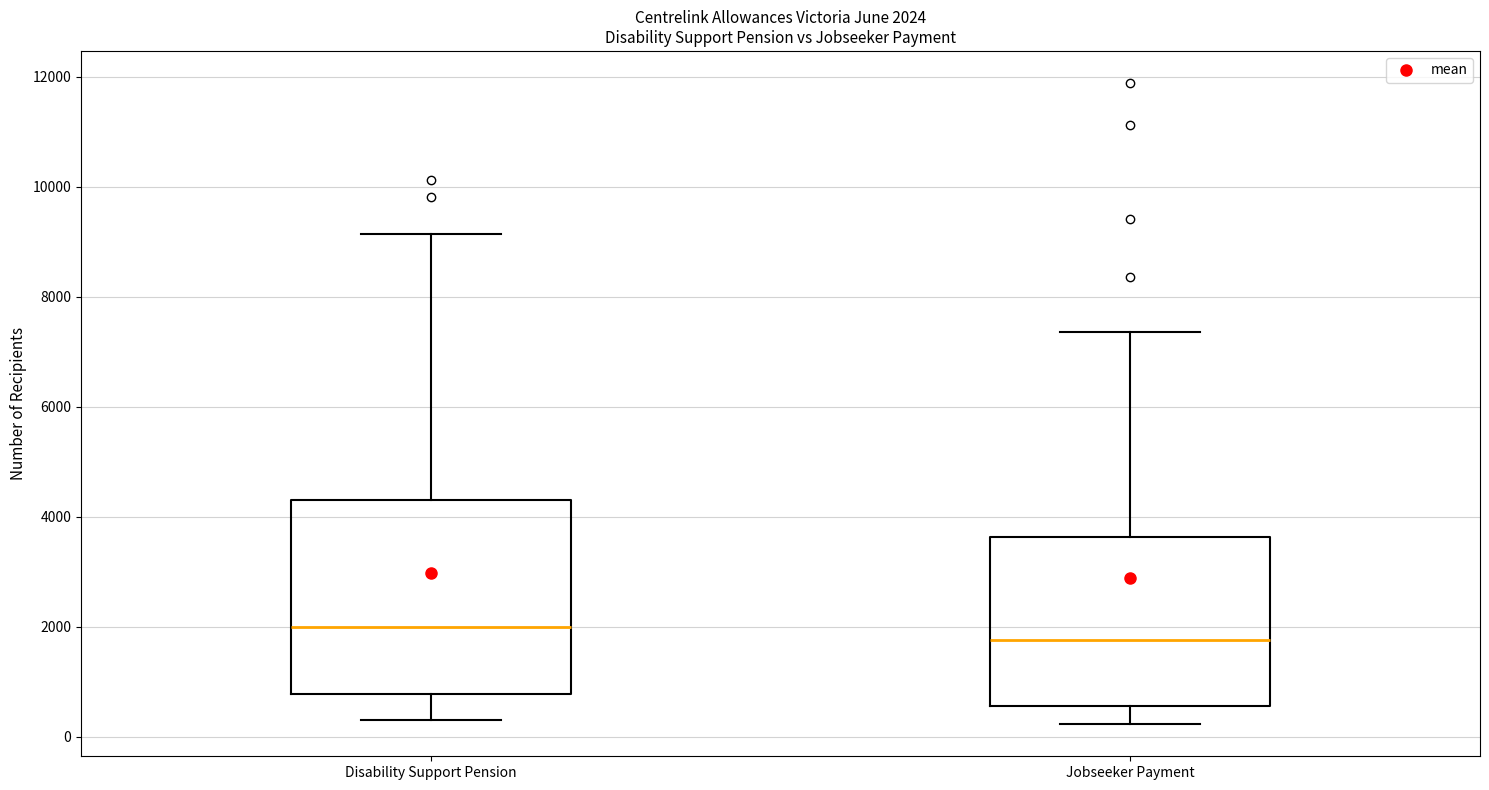

Which box's median line is the highest?

Disability Support Pension